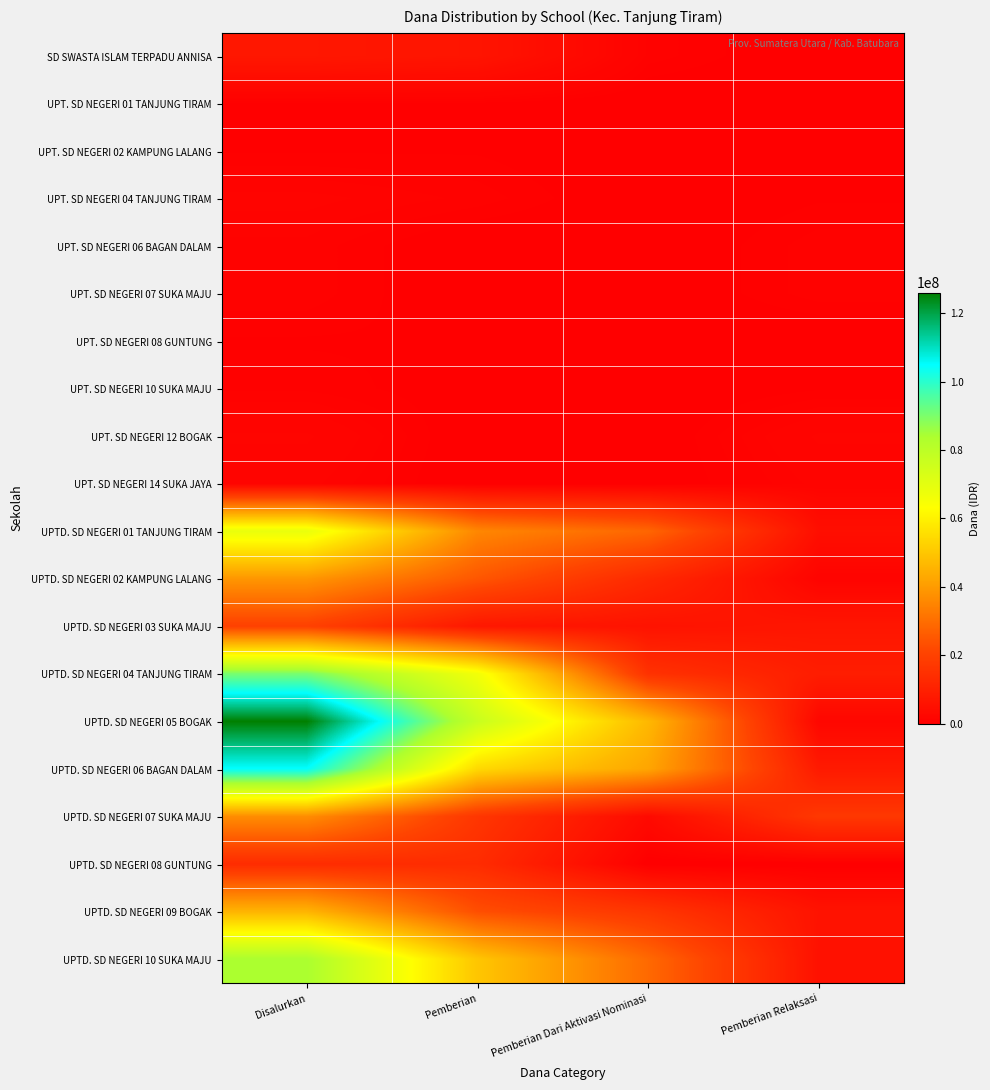

At which category is the sum across all series the highest?

Disalurkan